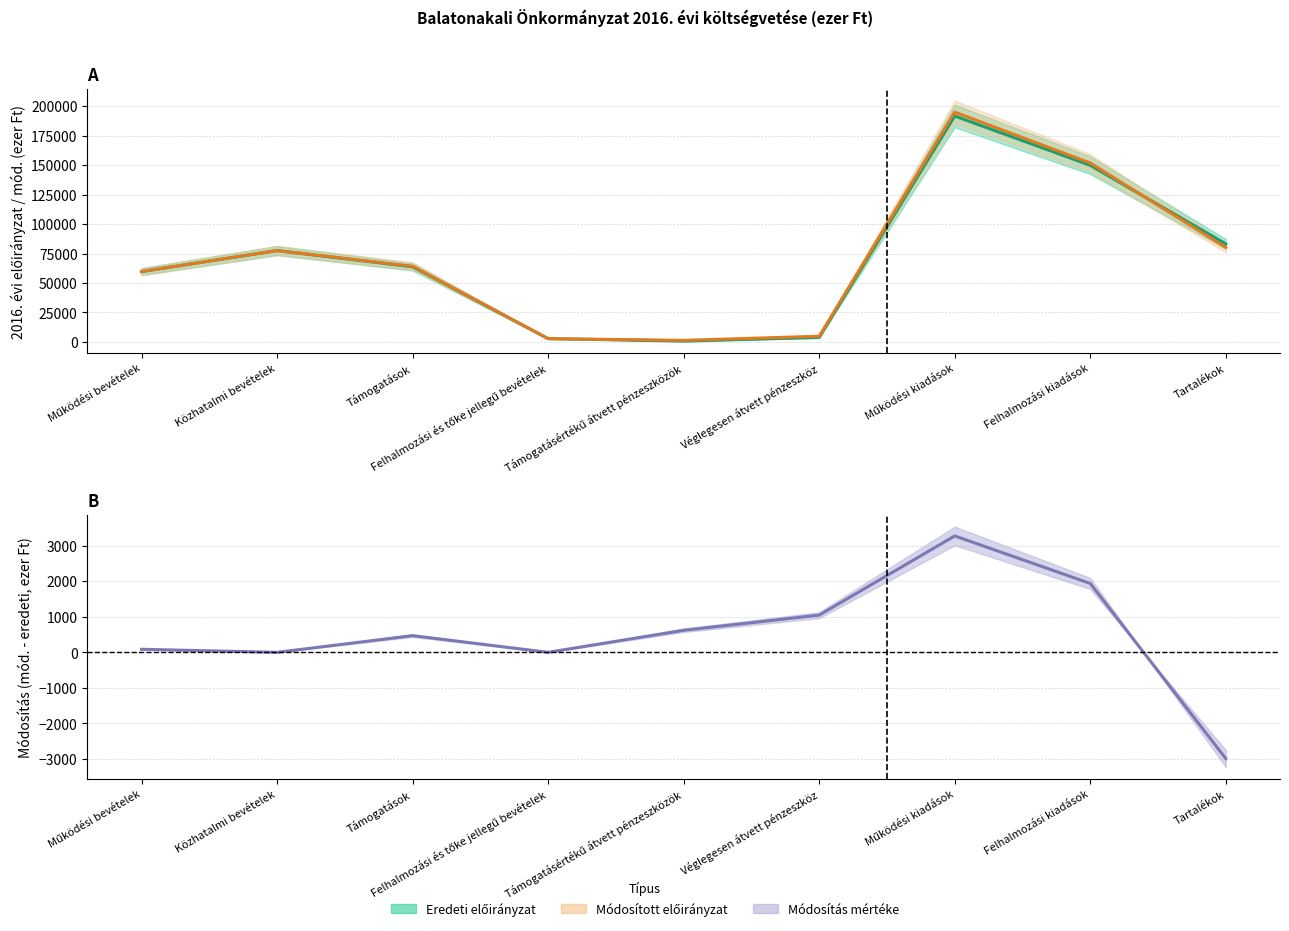

What position from the right is Támogatásértékű átvett pénzeszközök?

5